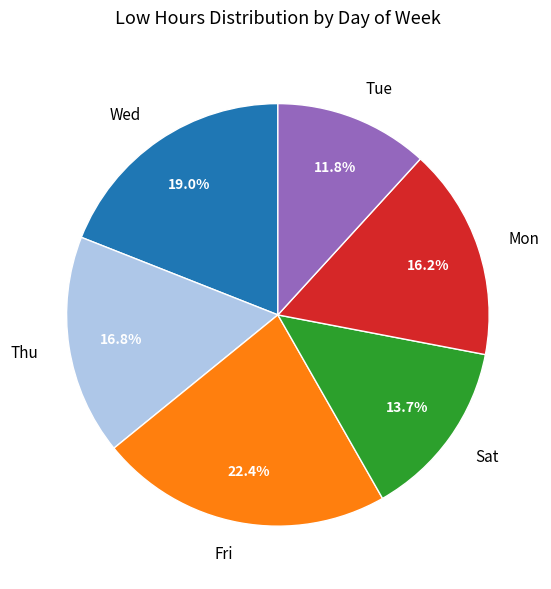

How much of the chart is everything except Mon?

83.8%